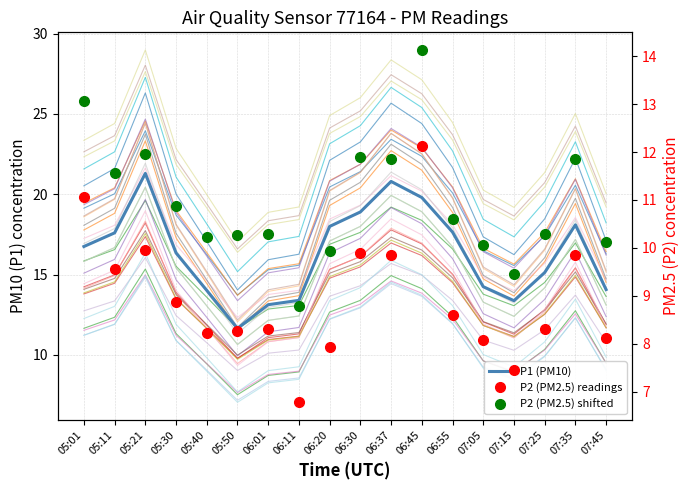

How many data points in P2 (PM2.5) readings are less than 8?

3